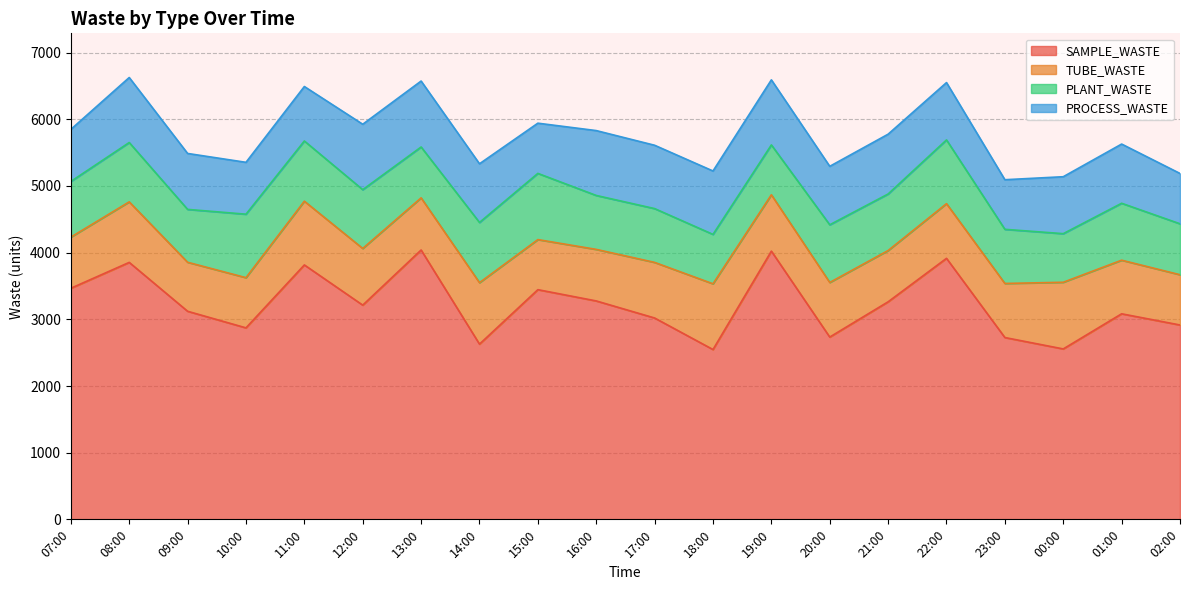

Where is the first local maximum for SAMPLE_WASTE?

08:00